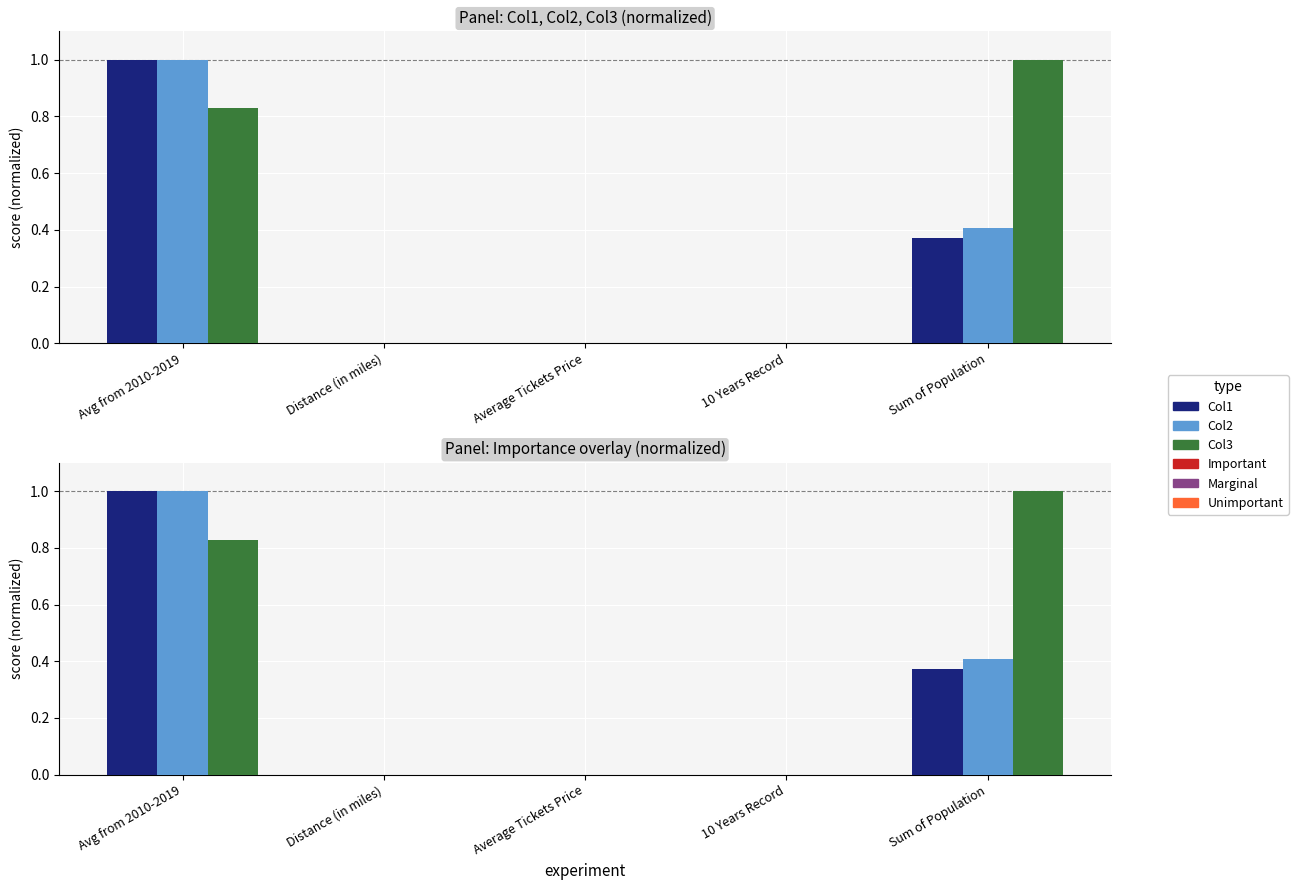

What is the highest value of the Col1 series?

1.0